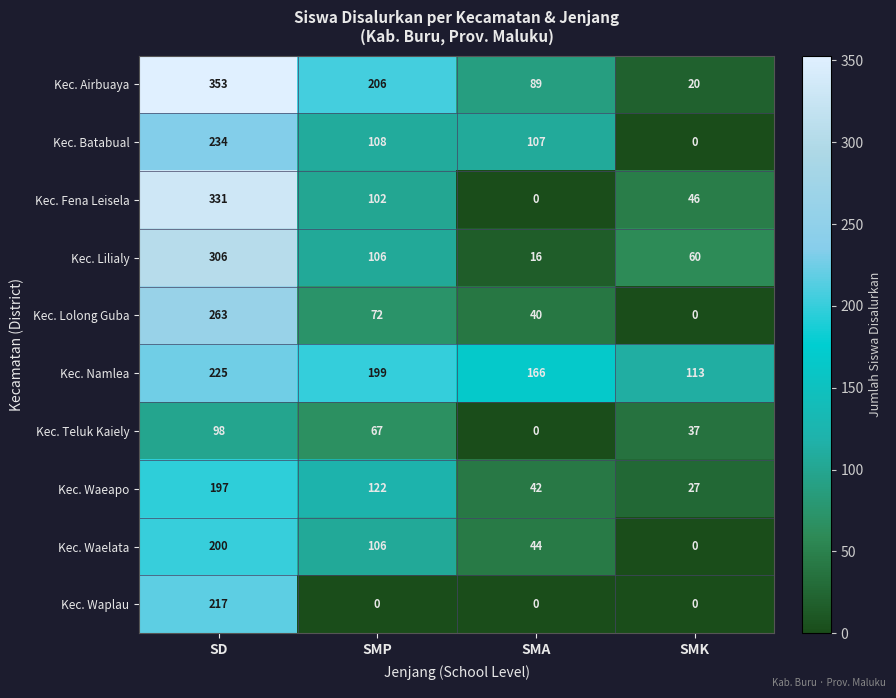

Is it true that Kec. Lilialy equals 106 at SMP?

True